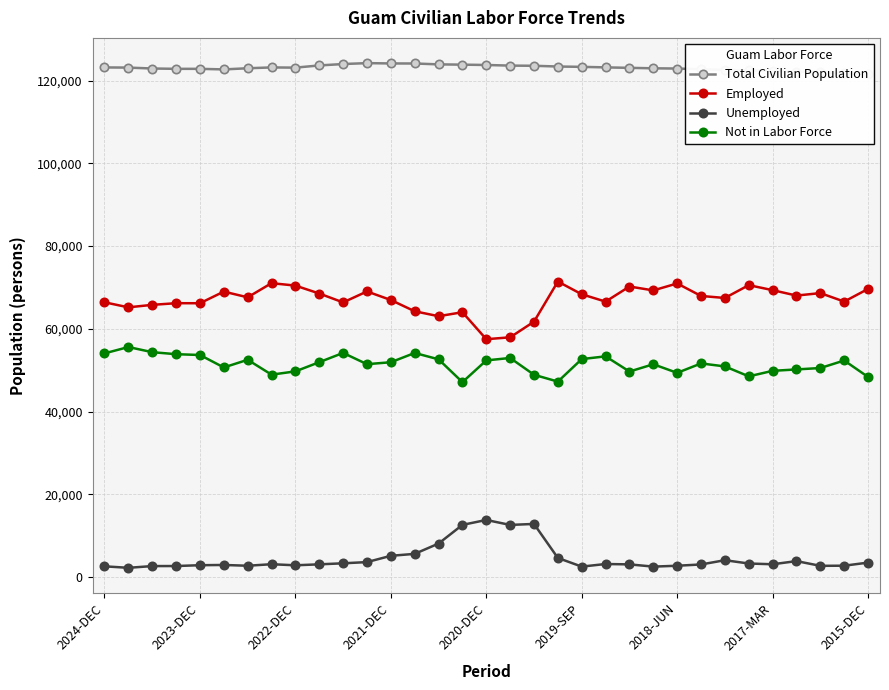

True or false: Not in Labor Force and Unemployed cross at least once.

False